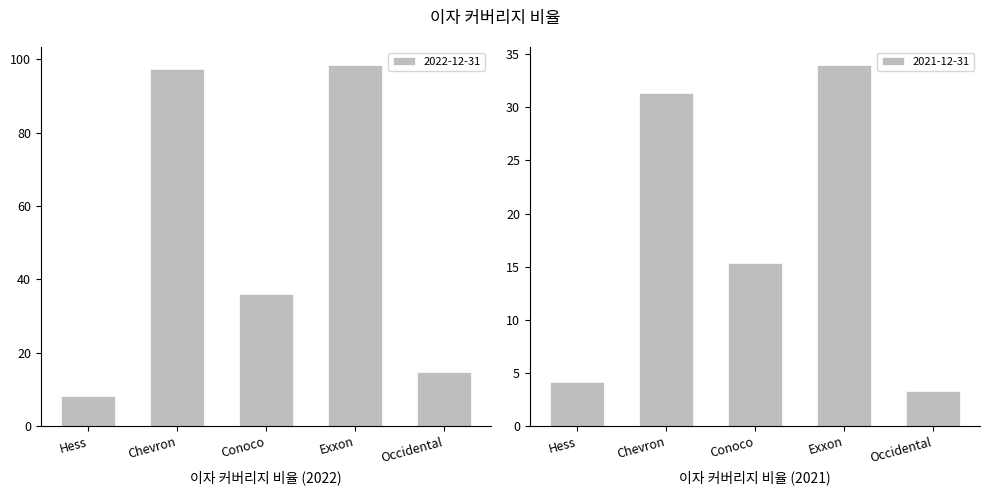

The value of 2022-12-31 at Exxon is 49.9. True or false?

False